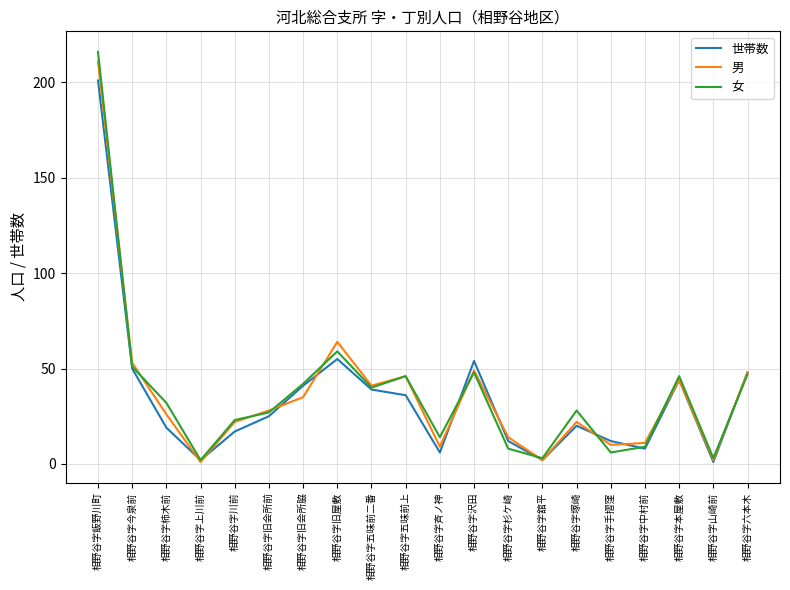

True or false: 男 has a value of 13 at 相野谷字五味前上.

False